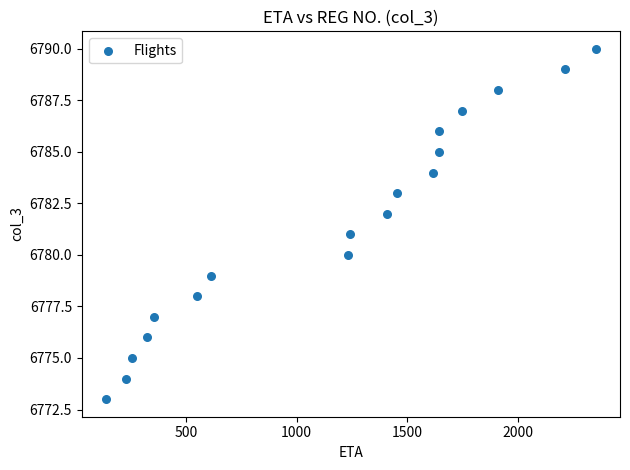

What is the range of Y values (max minus min)?

17